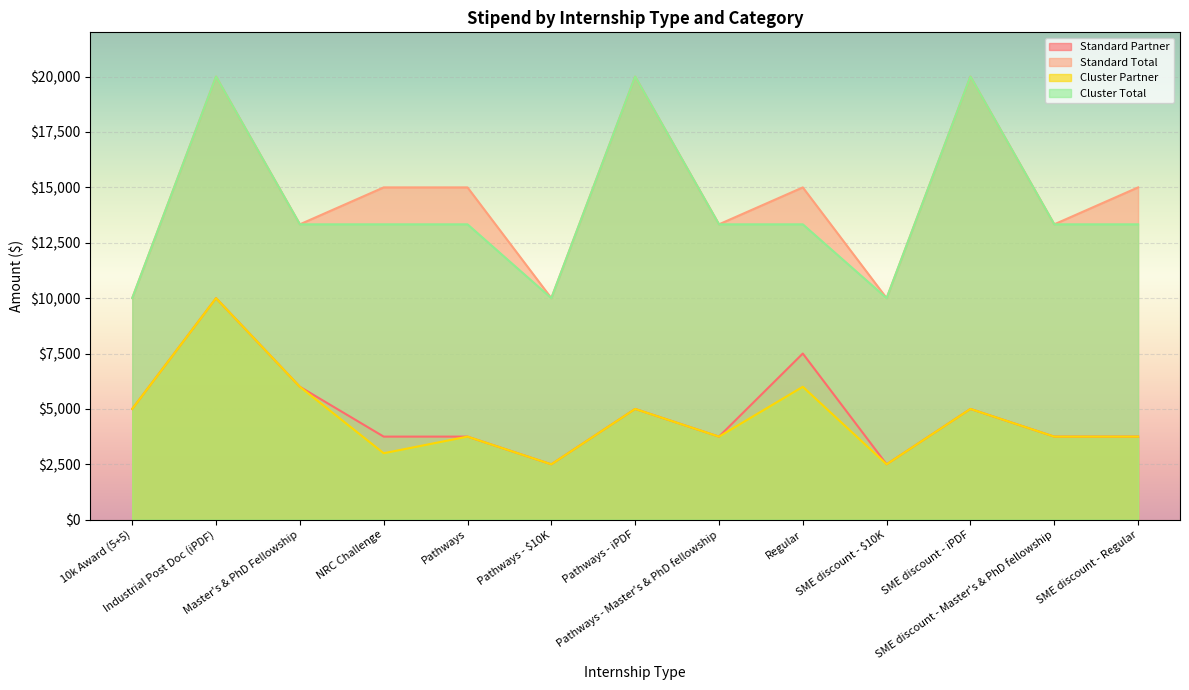

What are all the series names shown in the legend?

Standard Partner, Standard Total, Cluster Partner, Cluster Total